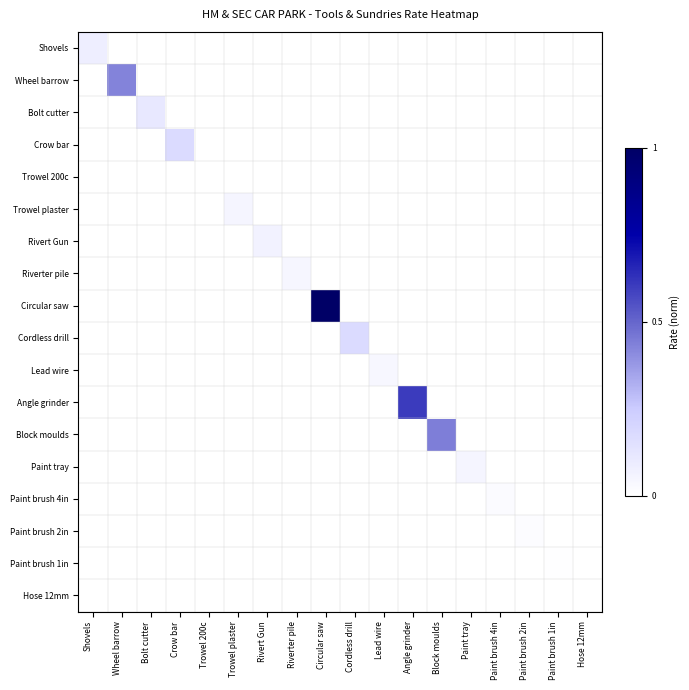

At Riverter pile, list the series in order from largest to smallest.

Riverter pile, Shovels, Wheel barrow, Bolt cutter, Crow bar, Trowel 200c, Trowel plaster, Rivert Gun, Circular saw, Cordless drill, Lead wire, Angle grinder, Block moulds, Paint tray, Paint brush 4in, Paint brush 2in, Paint brush 1in, Hose 12mm